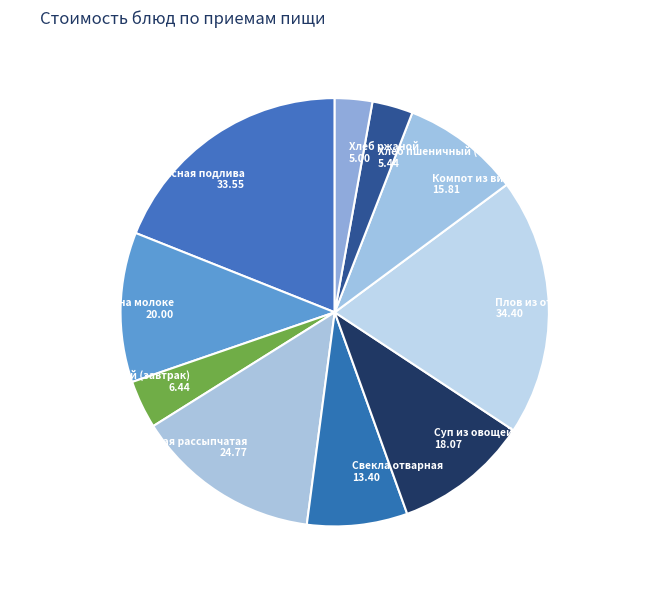

Count the number of slices in the pie.

10